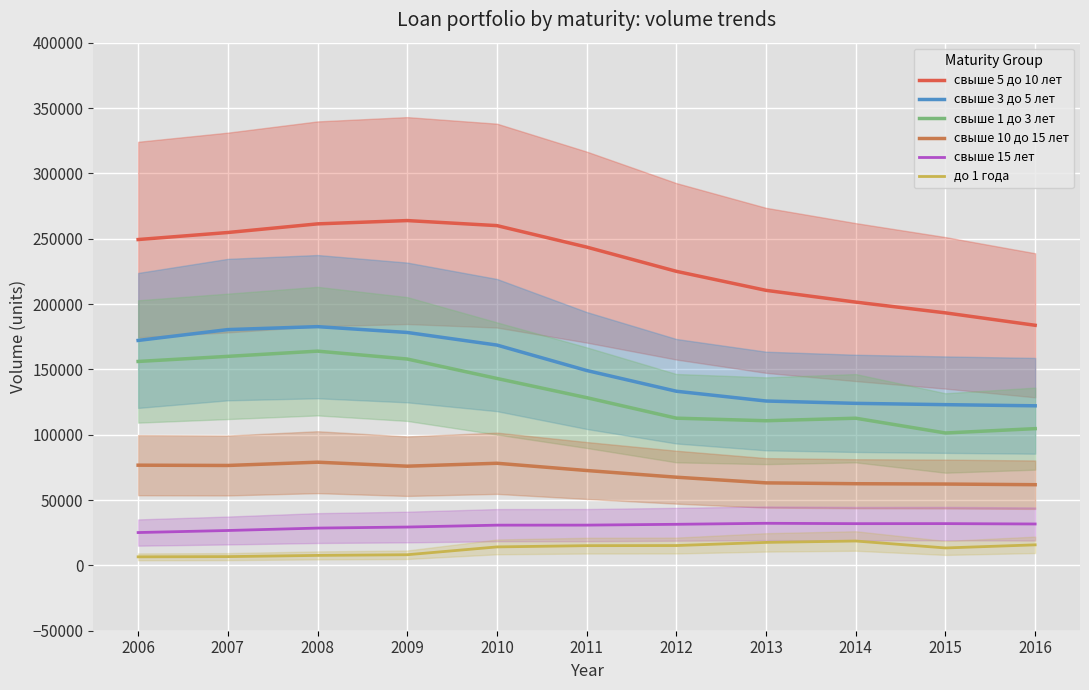

Which has a higher value, 2012 or 2015?

2012